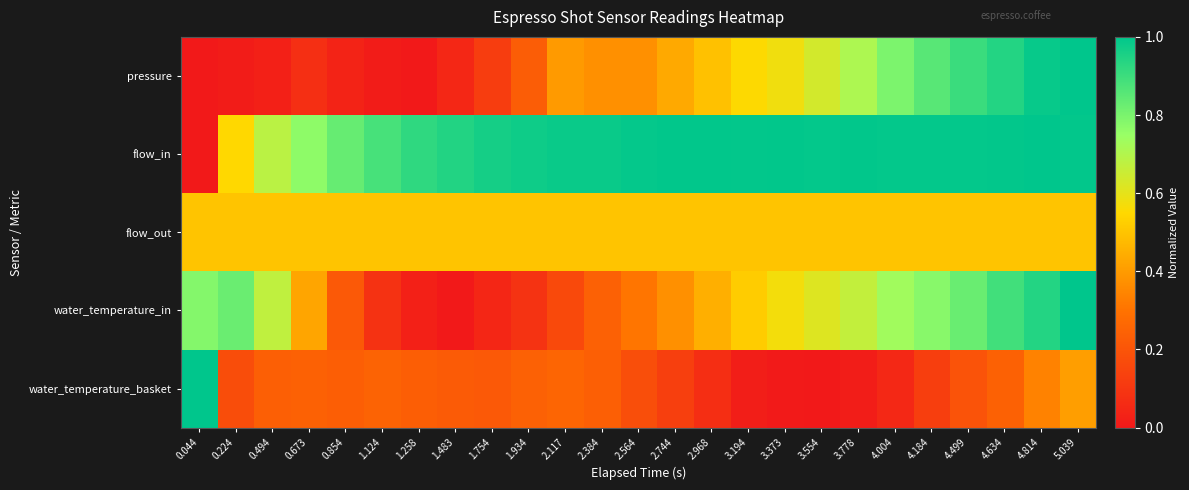

Reading left to right, transcribe all the data shown in this chart.

pressure: 0.044=0.0	0.224=0.0	0.494=0.0	0.673=0.1	0.854=0.0	1.124=0.0	1.258=0.0	1.483=0.0	1.754=0.1	1.934=0.2	2.117=0.4	2.384=0.4	2.564=0.4	2.744=0.4	2.968=0.5	3.194=0.6	3.373=0.6	3.554=0.6	3.778=0.7	4.004=0.8	4.184=0.9	4.499=0.9	4.634=0.9	4.814=1.0	5.039=1.0
flow_in: 0.044=0.0	0.224=0.6	0.494=0.7	0.673=0.8	0.854=0.8	1.124=0.9	1.258=0.9	1.483=0.9	1.754=1.0	1.934=1.0	2.117=1.0	2.384=1.0	2.564=1.0	2.744=1.0	2.968=1.0	3.194=1.0	3.373=1.0	3.554=1.0	3.778=1.0	4.004=1.0	4.184=1.0	4.499=1.0	4.634=1.0	4.814=1.0	5.039=1.0
flow_out: 0.044=0.5	0.224=0.5	0.494=0.5	0.673=0.5	0.854=0.5	1.124=0.5	1.258=0.5	1.483=0.5	1.754=0.5	1.934=0.5	2.117=0.5	2.384=0.5	2.564=0.5	2.744=0.5	2.968=0.5	3.194=0.5	3.373=0.5	3.554=0.5	3.778=0.5	4.004=0.5	4.184=0.5	4.499=0.5	4.634=0.5	4.814=0.5	5.039=0.5
water_temperature_in: 0.044=0.8	0.224=0.8	0.494=0.7	0.673=0.4	0.854=0.2	1.124=0.1	1.258=0.0	1.483=0.0	1.754=0.0	1.934=0.1	2.117=0.2	2.384=0.2	2.564=0.3	2.744=0.4	2.968=0.5	3.194=0.5	3.373=0.6	3.554=0.6	3.778=0.7	4.004=0.7	4.184=0.8	4.499=0.8	4.634=0.9	4.814=0.9	5.039=1.0
water_temperature_basket: 0.044=1.0	0.224=0.2	0.494=0.2	0.673=0.2	0.854=0.2	1.124=0.2	1.258=0.2	1.483=0.2	1.754=0.2	1.934=0.2	2.117=0.3	2.384=0.2	2.564=0.2	2.744=0.1	2.968=0.1	3.194=0.0	3.373=0.0	3.554=0.0	3.778=0.0	4.004=0.0	4.184=0.1	4.499=0.2	4.634=0.2	4.814=0.3	5.039=0.4